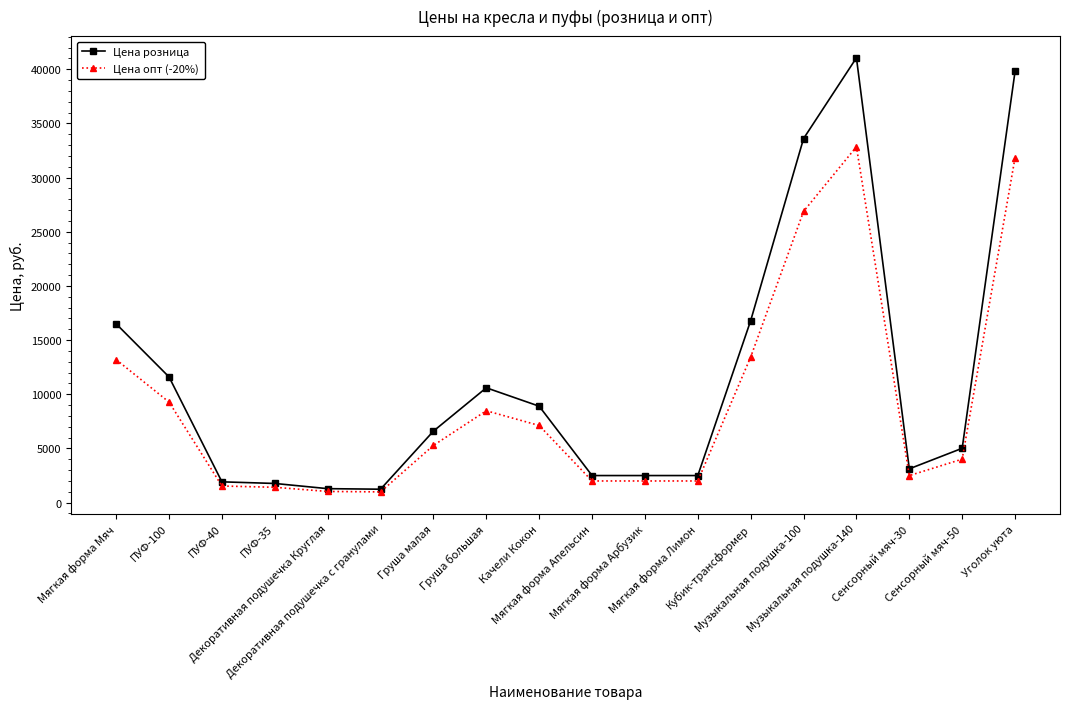

At how many categories does at least one series exceed 16318?

5